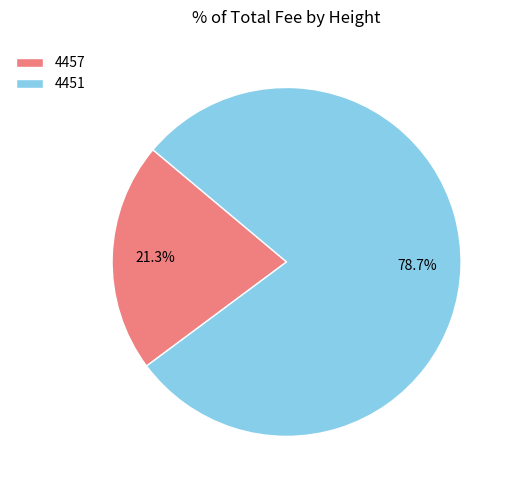

Which category has the biggest portion of the pie?

4451